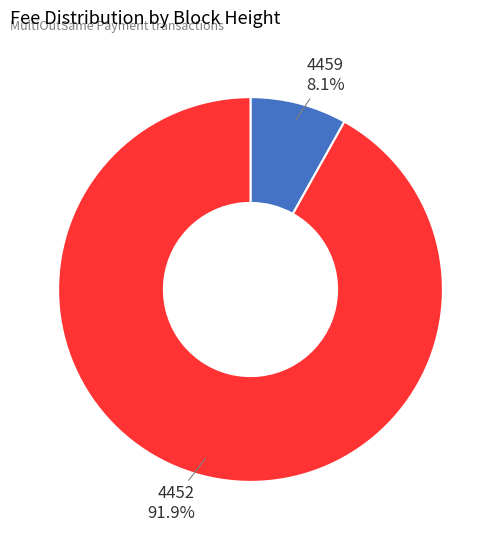

How many slices are in this pie chart?

2